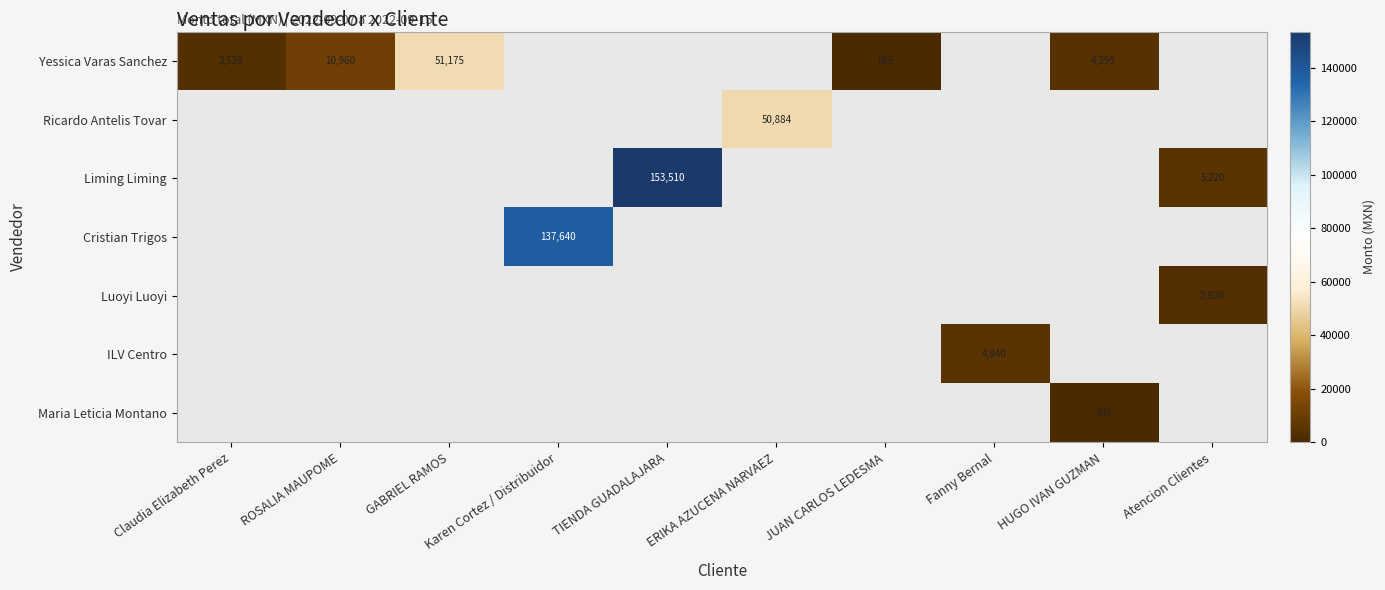

At which category does the chart reach its minimum across all series?

JUAN CARLOS LEDESMA